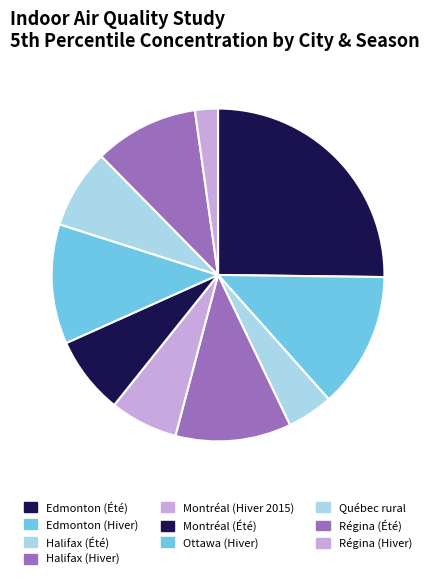

Which slice is the smallest?

Régina (Hiver)